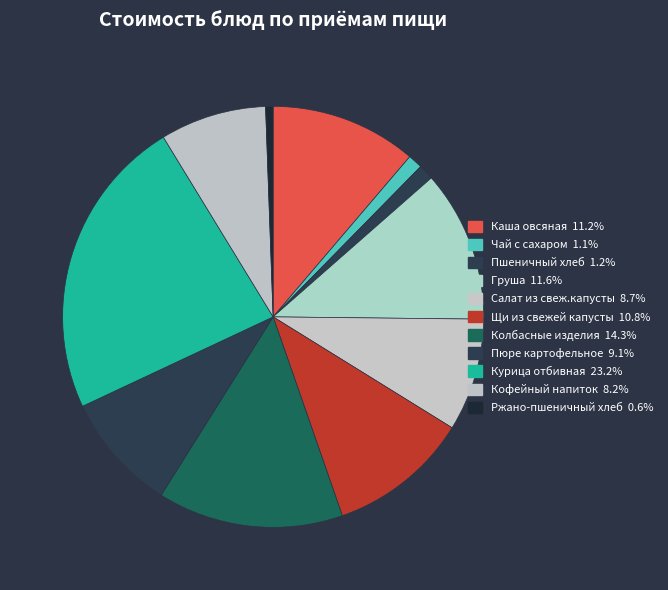

Does Курица отбивная account for over 50% of the chart?

No